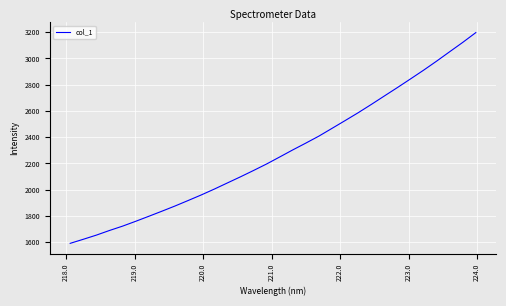

True or false: there are more than 1 points higher than both neighbors.

False